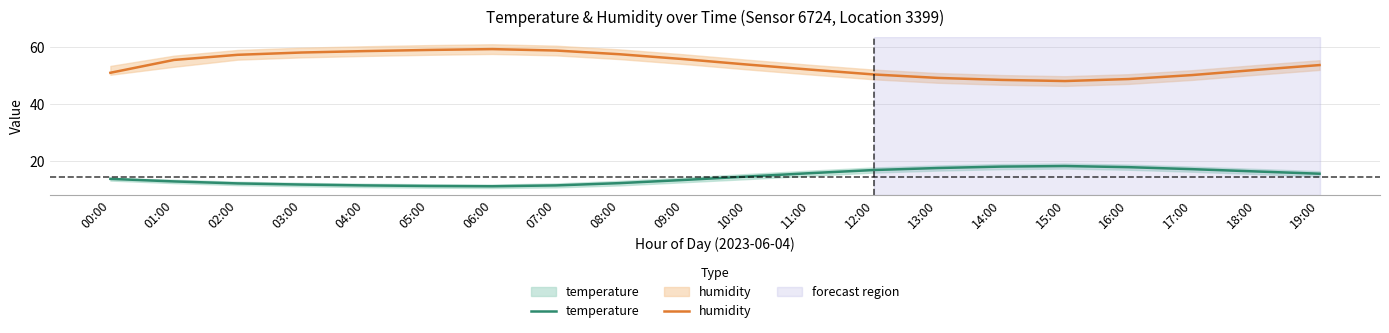

What is the difference between the maximum and second lowest values in the temperature series?

7.0